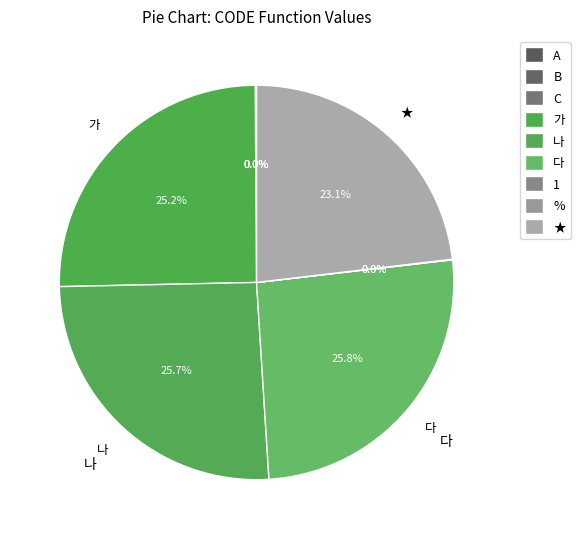

To the nearest percent, what percentage of the pie is 가?

25%